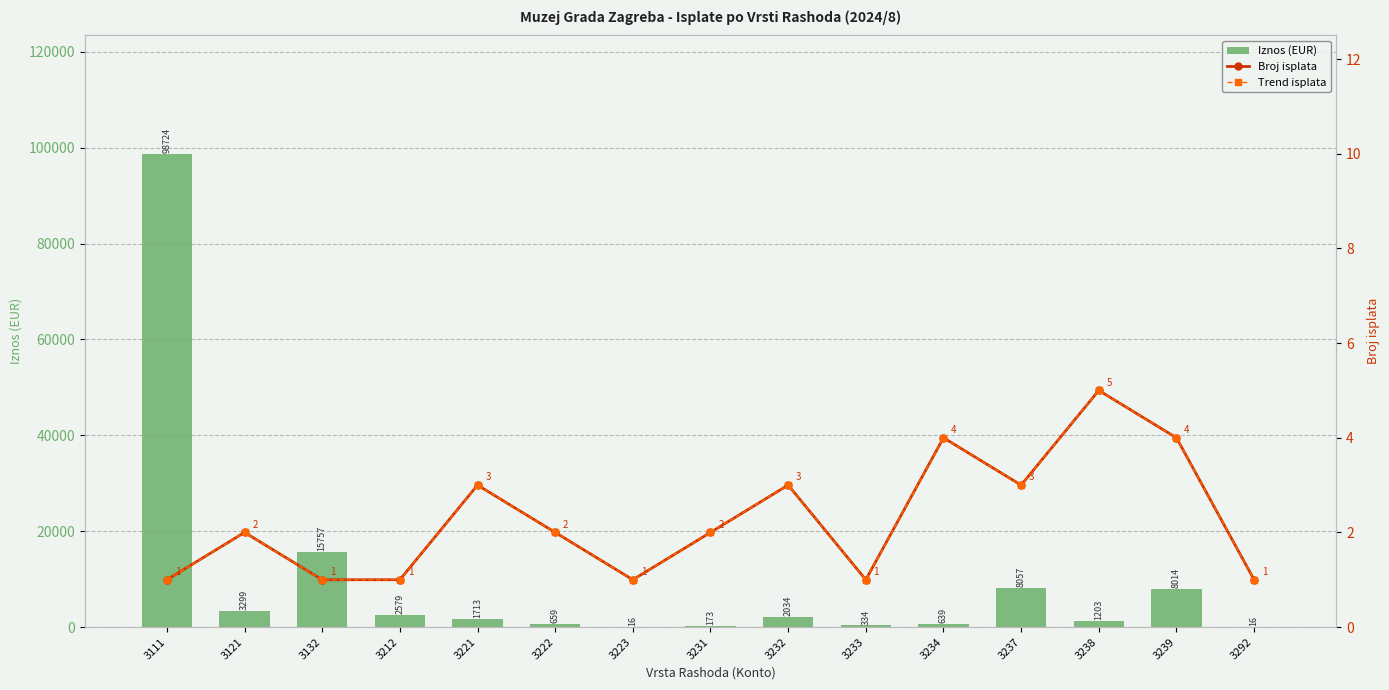

Between 3222 and 3237, which series saw the biggest shift?

Iznos (EUR)